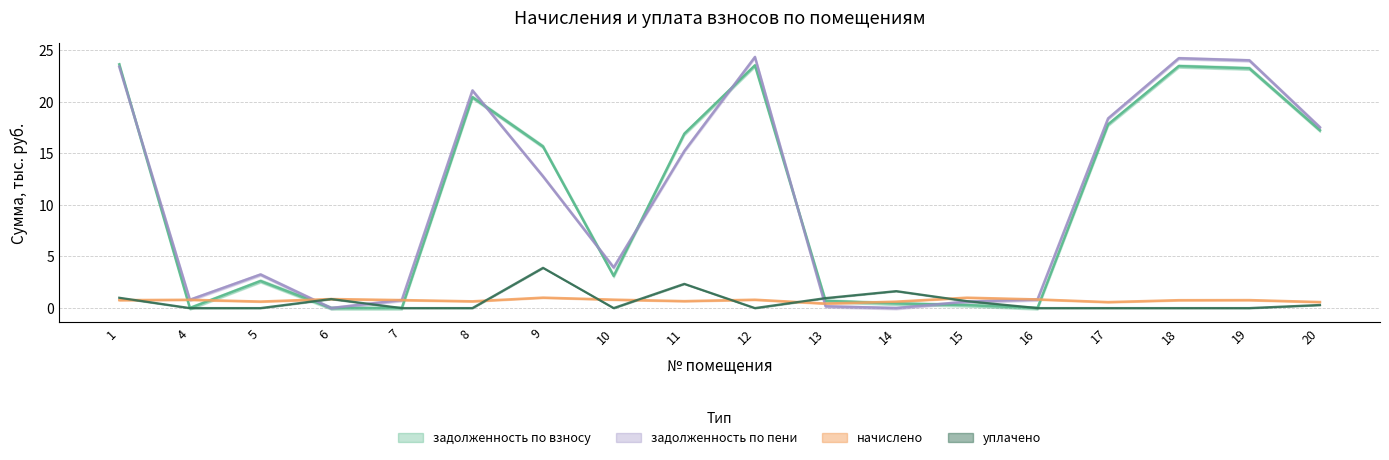

Which series has the largest range (max minus min)?

задолженность_пени